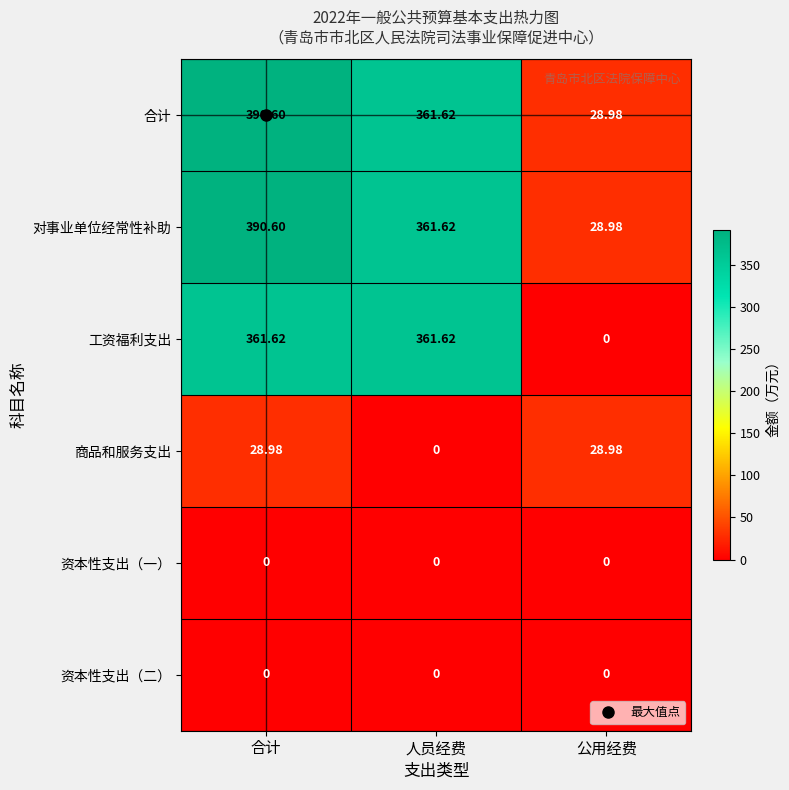

Which category has the highest value across all series?

合计